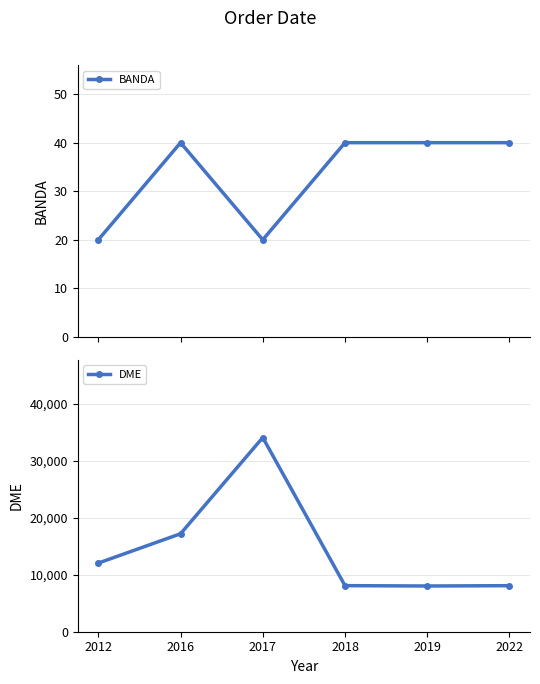

List the labels in order of BANDA value, smallest first.

2012, 2017, 2016, 2018, 2019, 2022